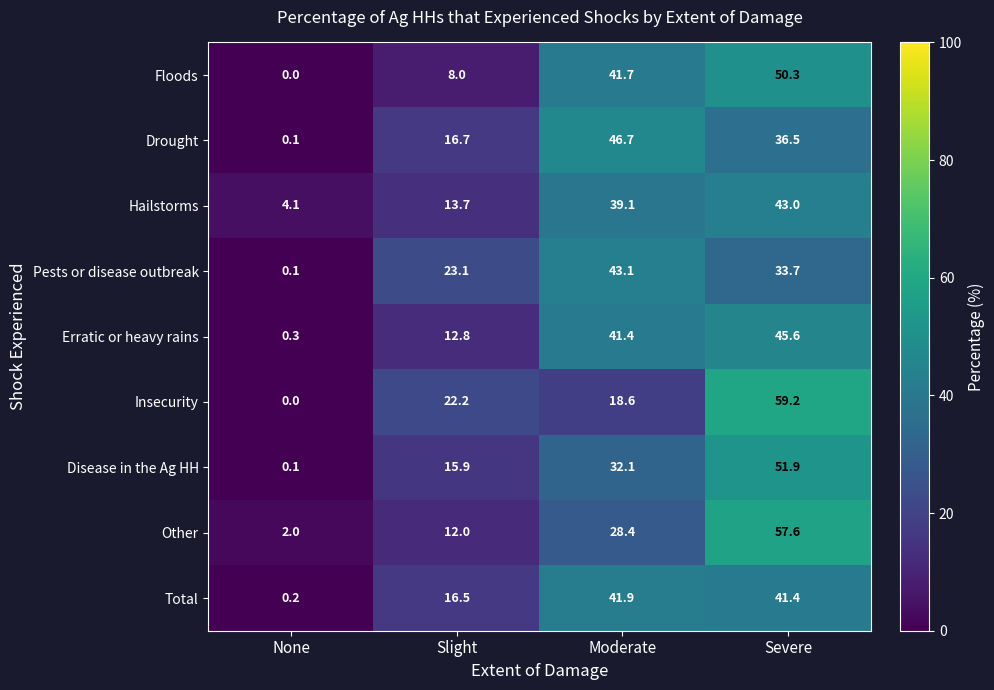

At which label is Drought closest to 23?

Slight